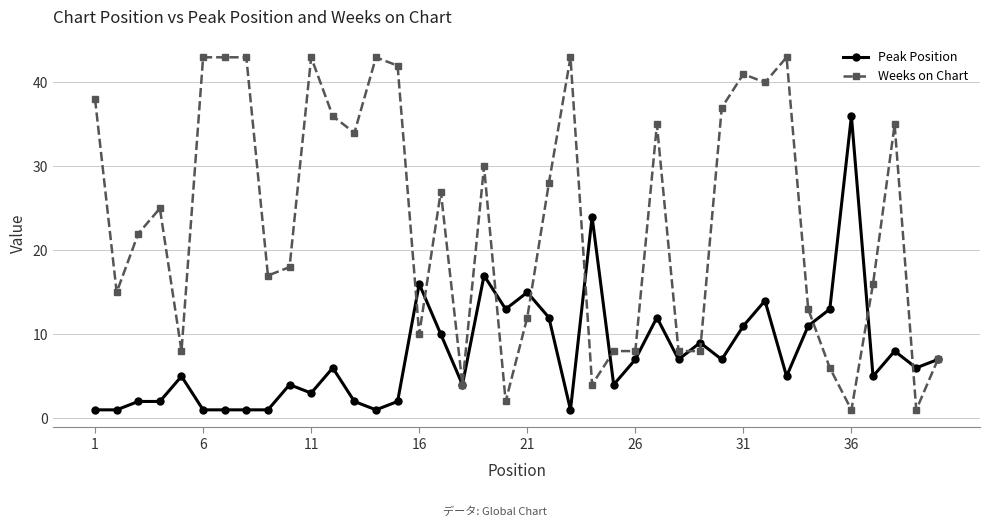

What is the difference between the second highest and minimum values in the Peak Position series?

23